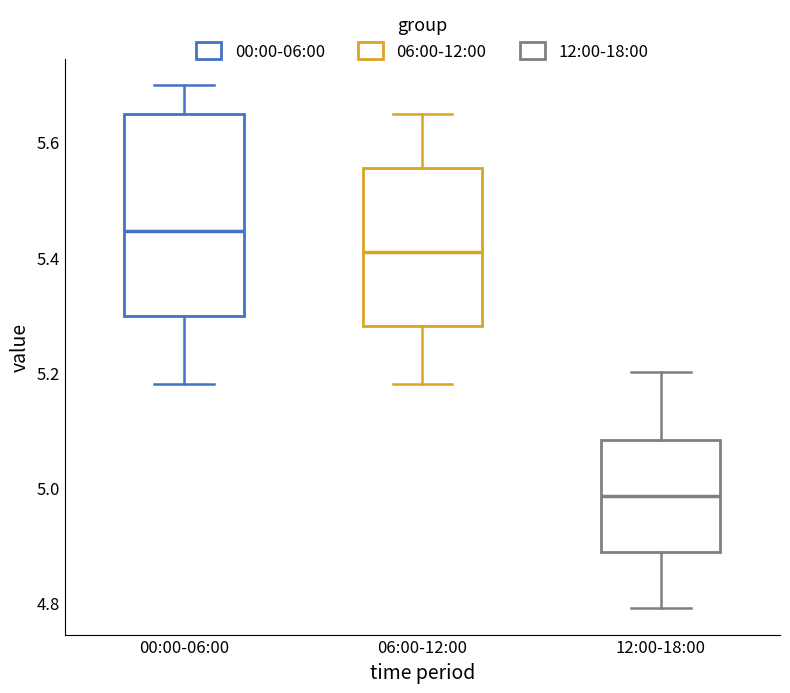

Comparing the boxes themselves (not the whiskers), which one is the tallest?

00:00-06:00